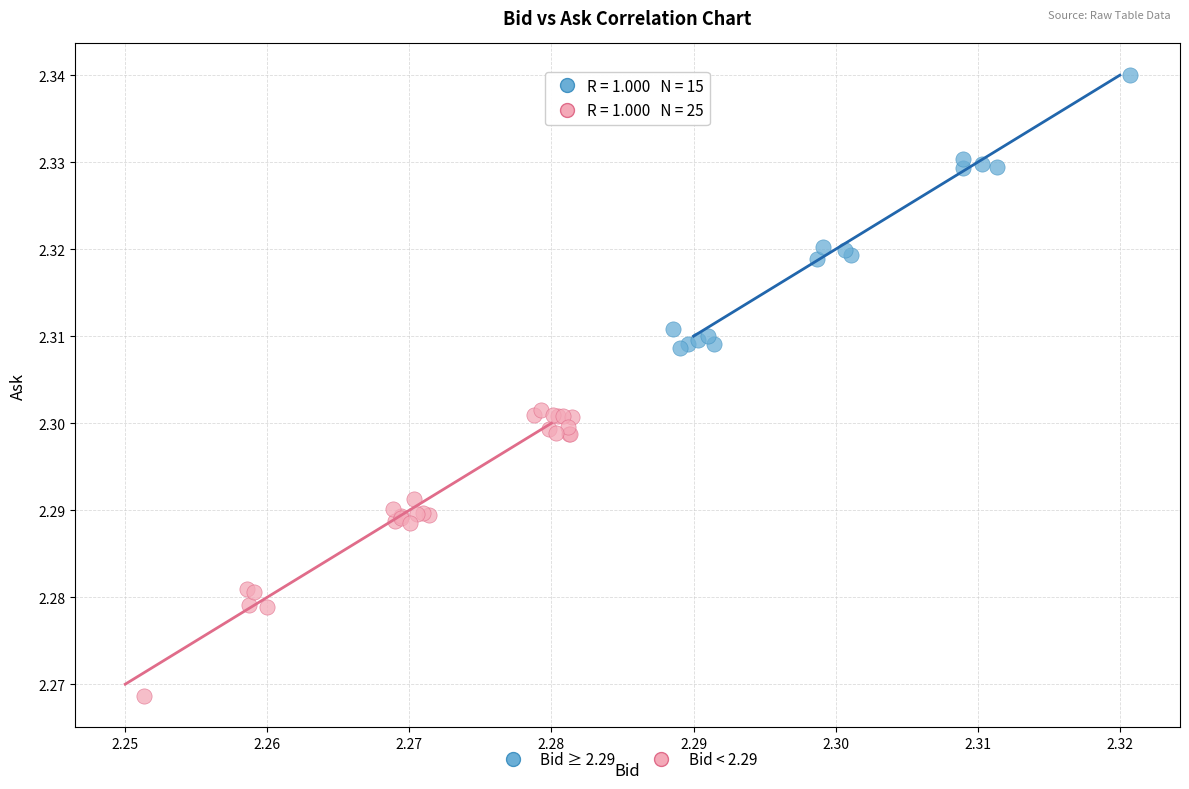

Which series has the largest Y range (max minus min)?

Bid < 2.29